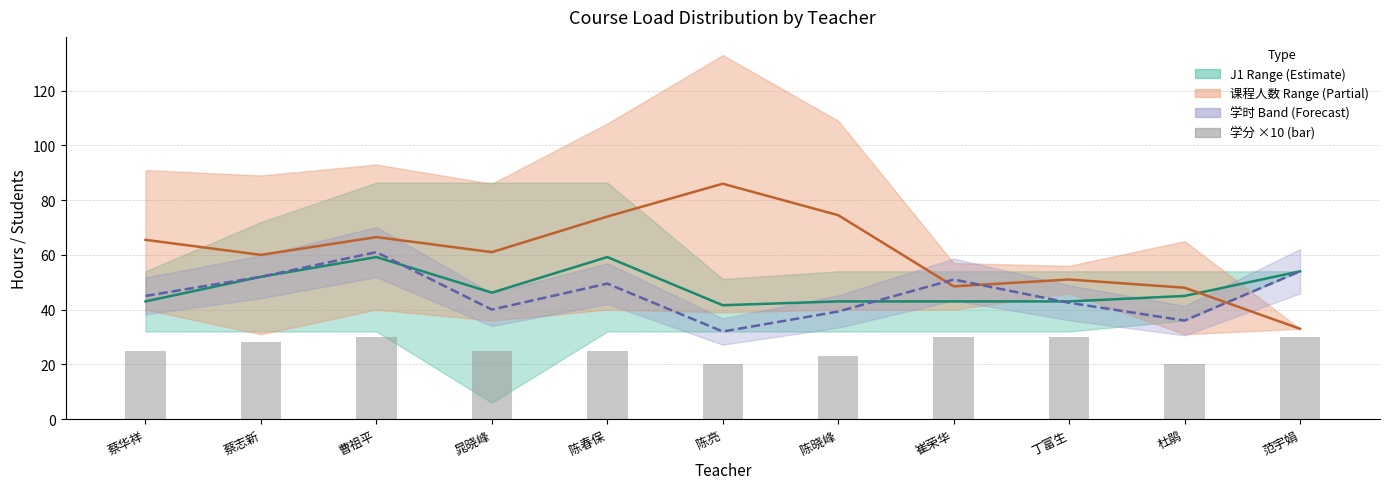

What is the difference between the maximum and minimum values in the 学分 ×10 series?

10.0